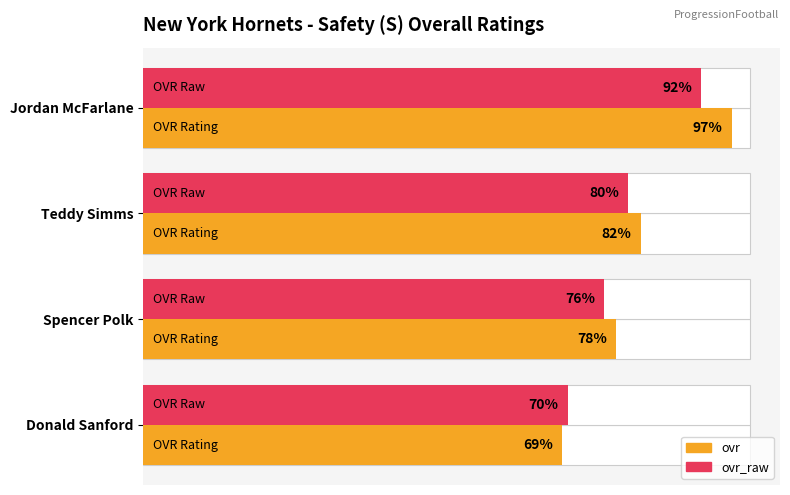

How many bars are there in total?

8